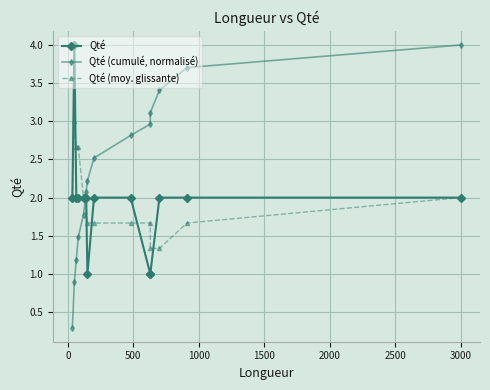

Rank the series by their maximum value, from lowest to highest.

Qté (moy. glissante), Qté, Qté (cumulé, normalisé)